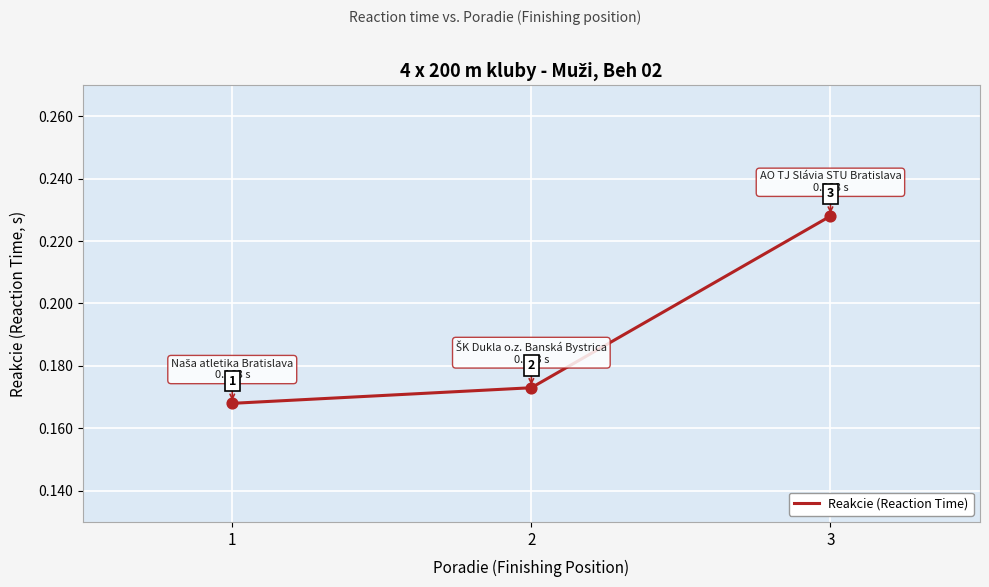

What is the change in value from 1 to 3?

+0.1